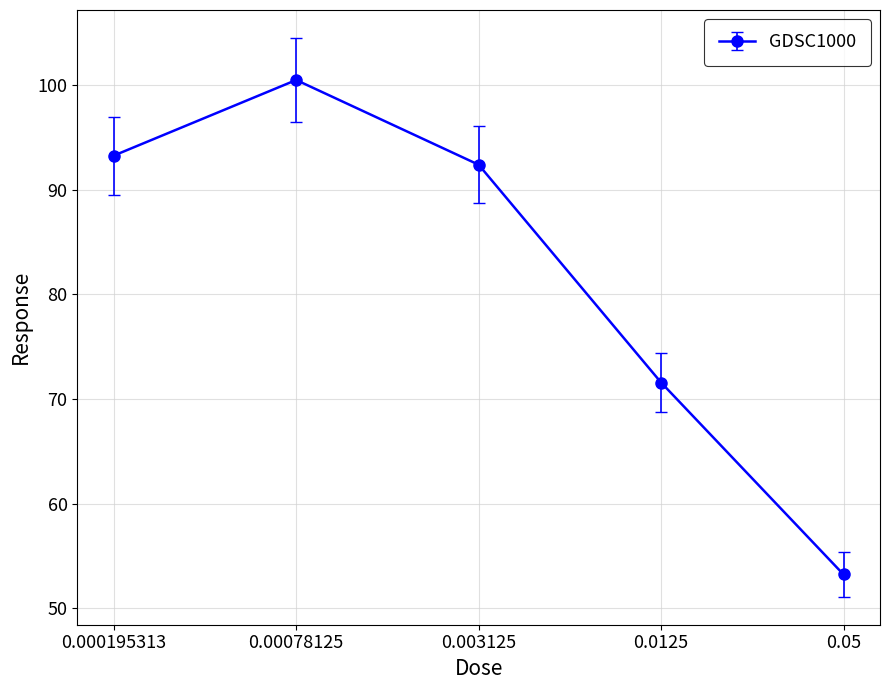

Reading right to left, transcribe all the data shown in this chart.

0.05=53.2	0.0125=71.6	0.003125=92.4	0.00078125=100.5	0.000195313=93.3